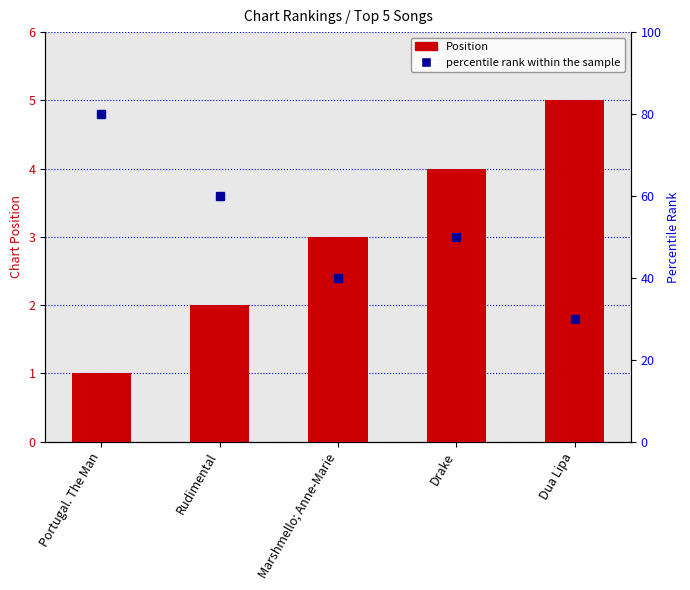

Rank the series by their average value, from lowest to highest.

Position, percentile rank within the sample